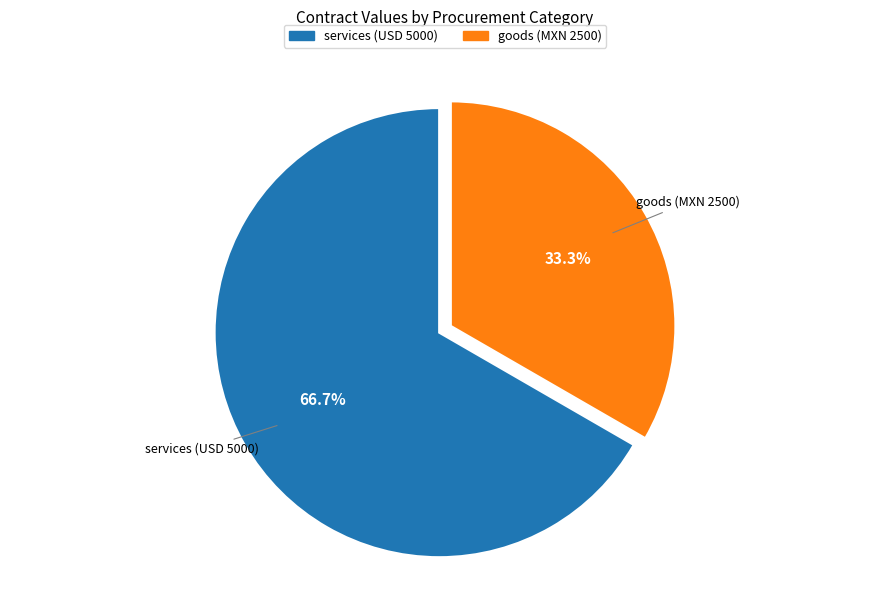

Which slice is the largest?

services (USD 5000)